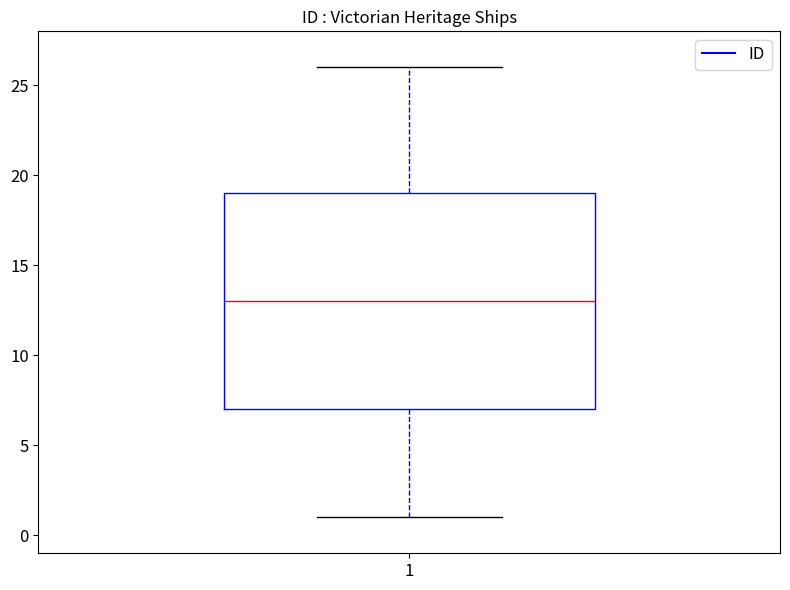

Where is the lower edge of the box at x = 1 on the y-axis? The values are not printed on the chart, so give them approximately, as read against the axis.

7